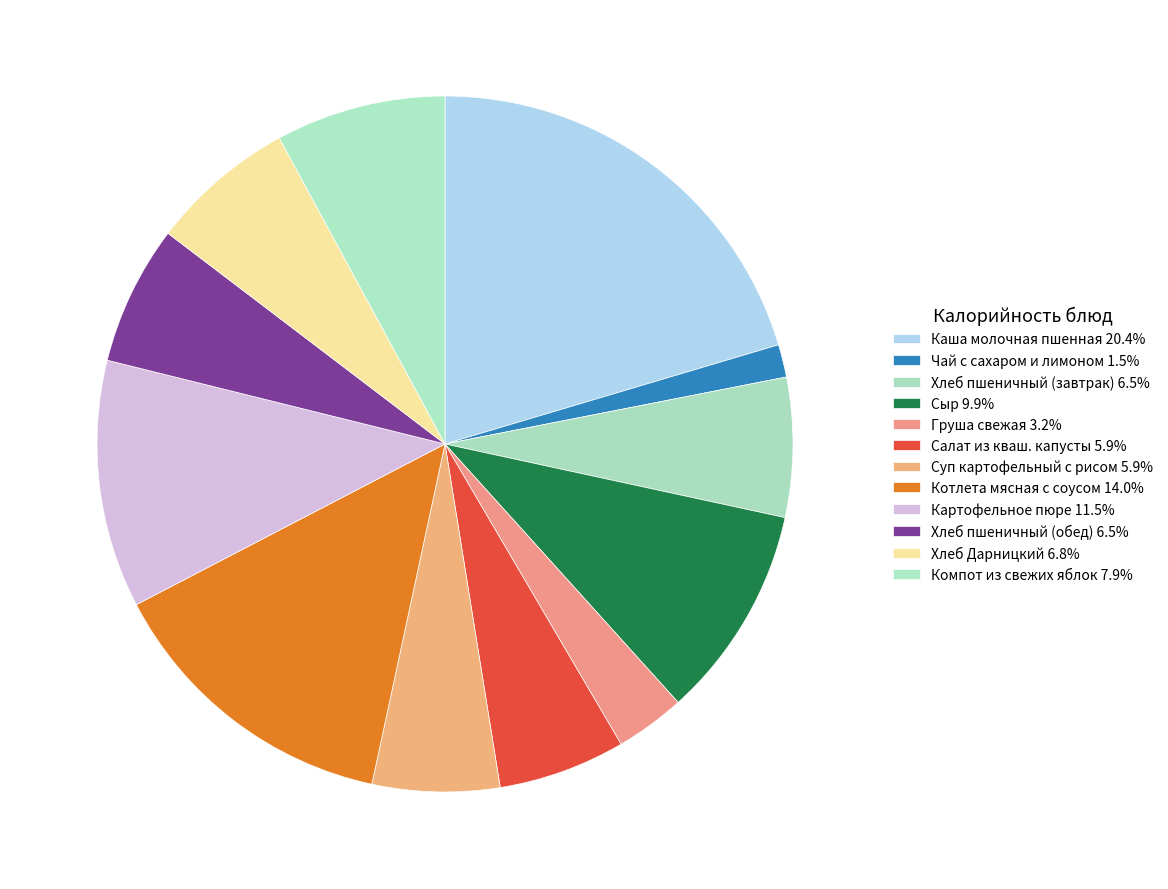

How many segments does this pie chart have?

12